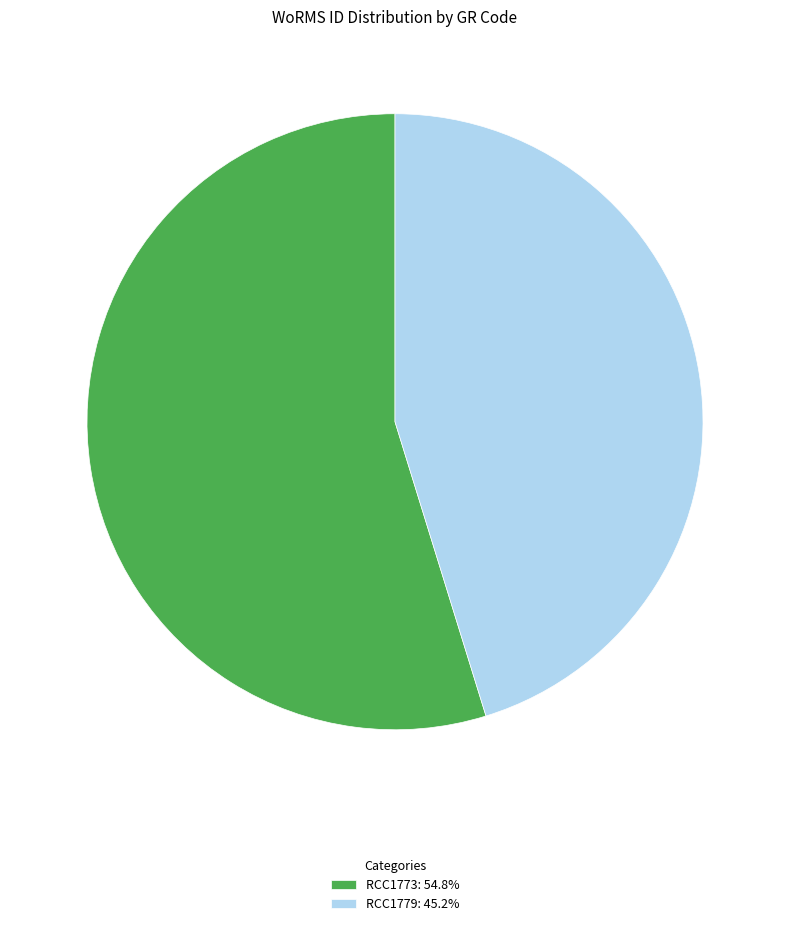

Which slice represents more than half of the pie?

RCC1773